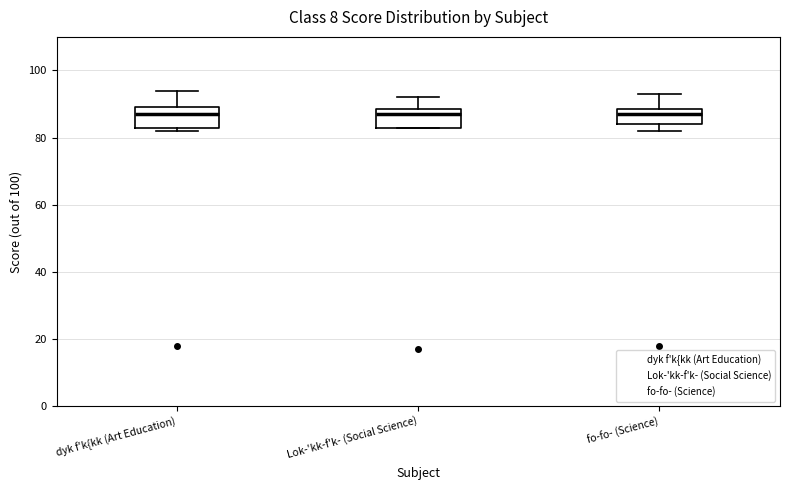

Reading left to right, read every box against the y-axis: the position of its median line, the range the box covers, and the ends of its whiskers. The values are not printed on the chart, so give them approximately, as read against the axis.

dyk f'k{kk (Art Education): median 88, box 84 to 90, whiskers 82 to 94
Lok-'kk-f'k- (Social Science): median 88 (just below the box's upper edge), box 84 to 88, whiskers 84 to 92
fo-fo- (Science): median 88 (just below the box's upper edge), box 84 to 88, whiskers 82 to 94